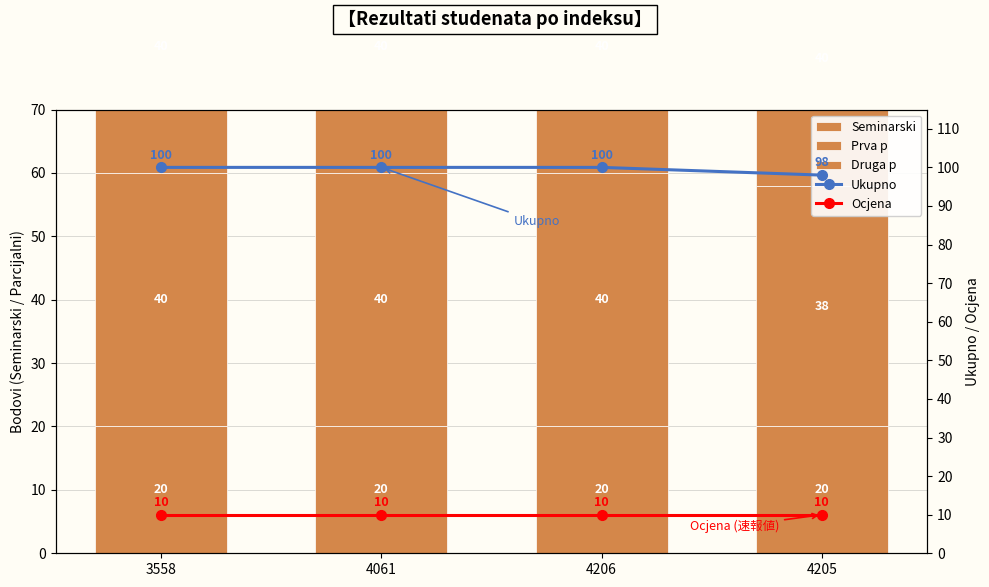

The value of Druga p at 4061 is 72. True or false?

False